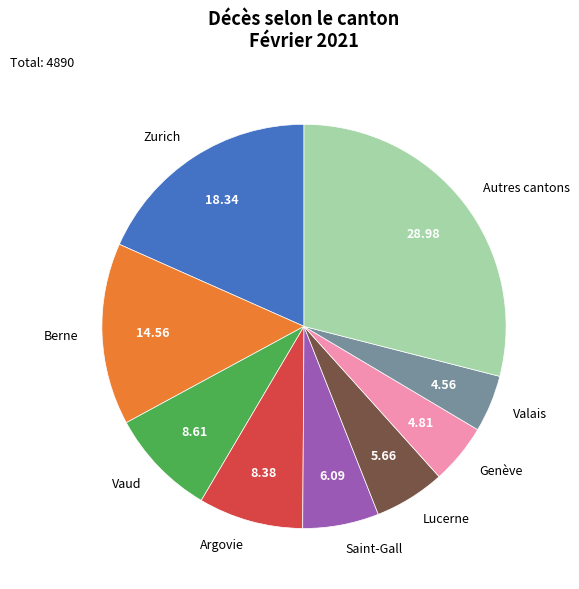

Does Saint-Gall account for over 50% of the chart?

No